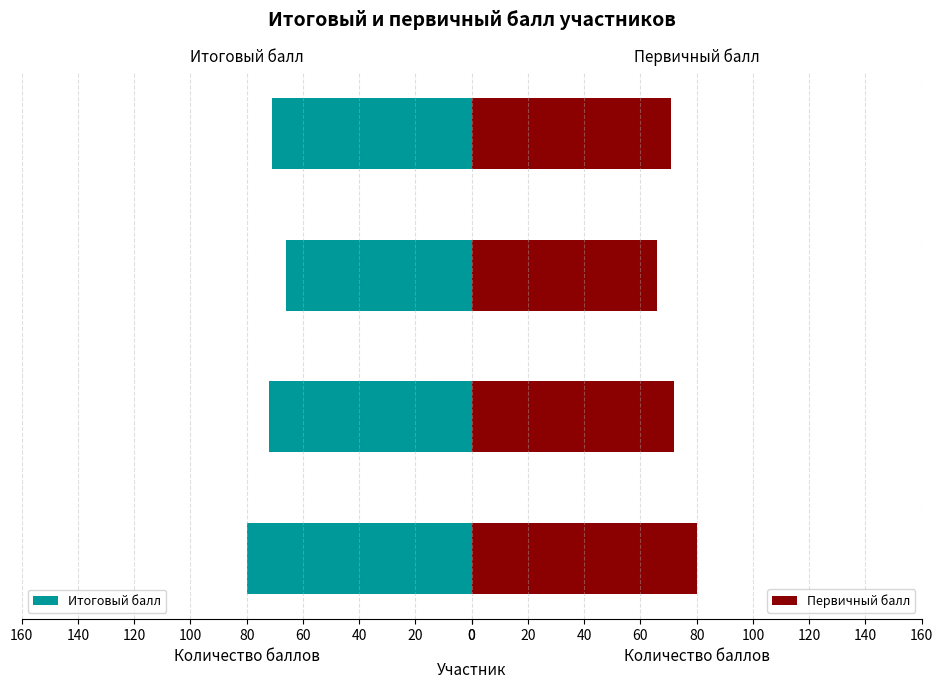

Is it true that Итоговый балл equals 80 at Целищев Г. А.?

True